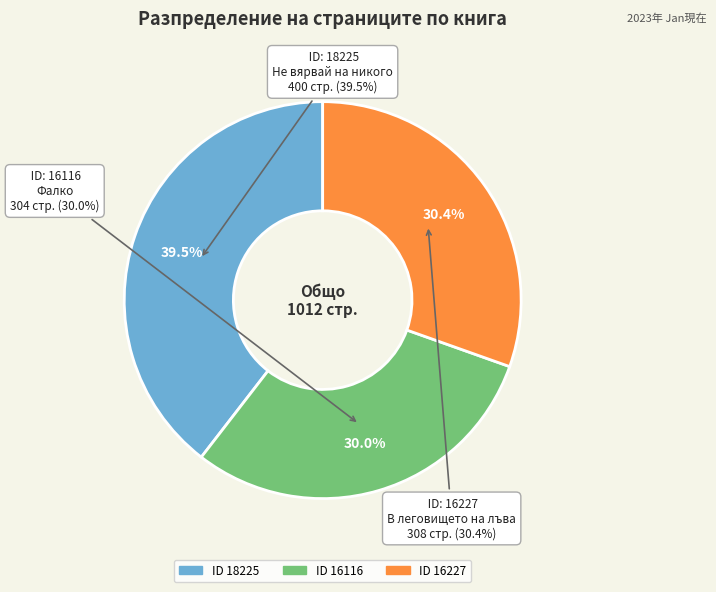

Is it true that 16116 is 43% of the pie?

False